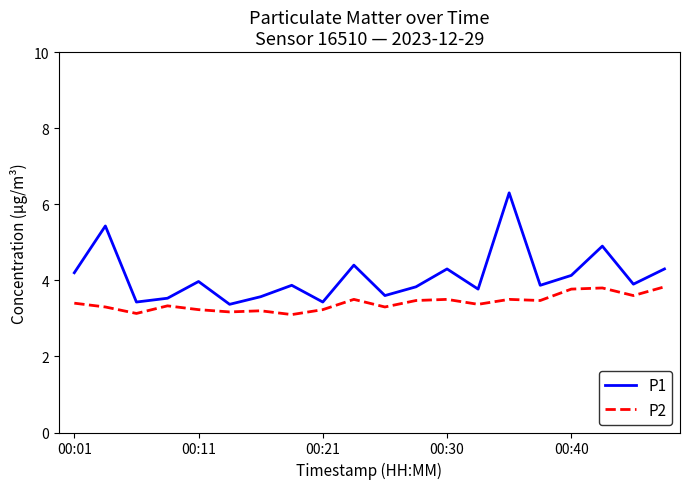

True or false: P2 and P1 intersect in this chart.

False